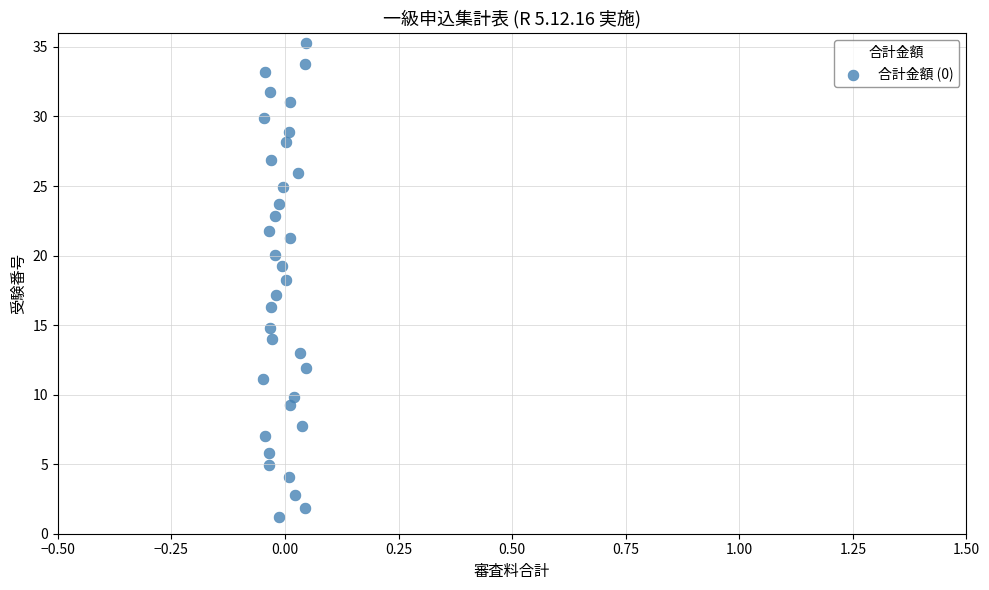

What is the range of Y values (max minus min)?

34.1